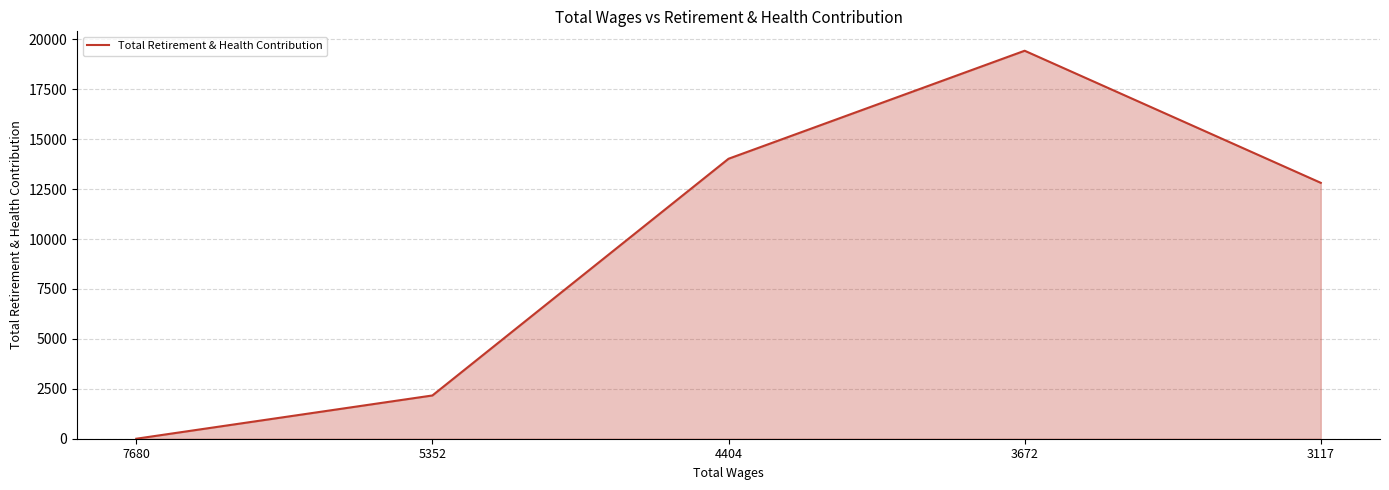

What is the difference between the maximum and minimum values?

19428